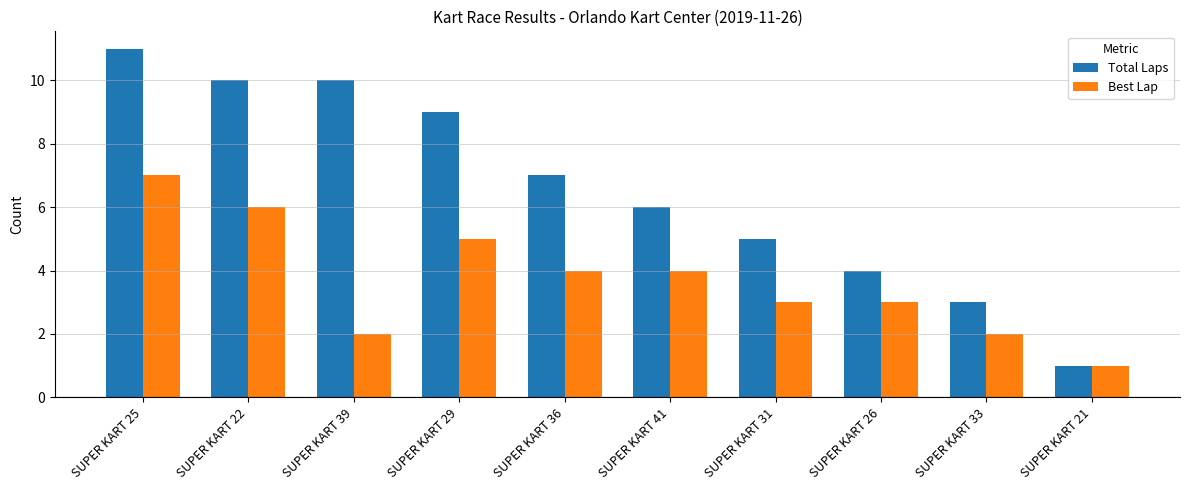

Read the Total Laps value at SUPER KART 41, to the nearest 10.

10